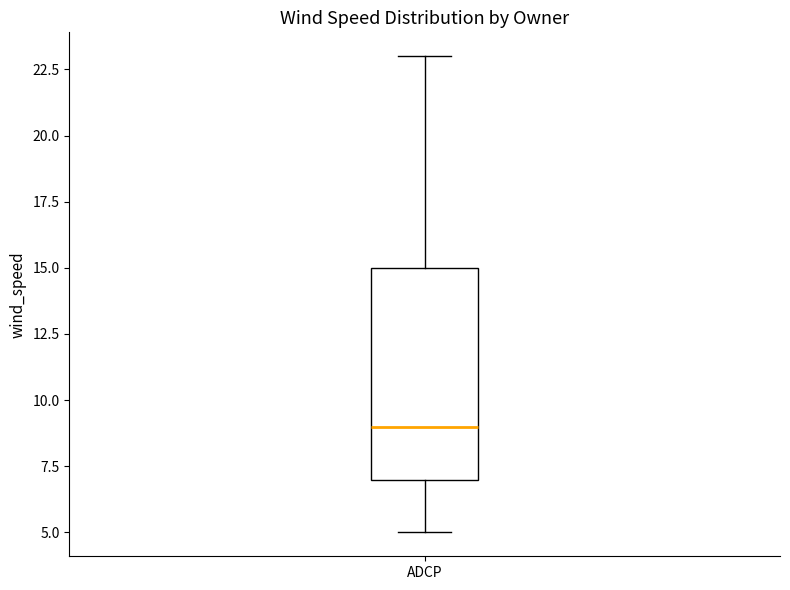

Read this box plot against the y-axis: the position of the median line, the range covered by the box, and the ends of both whiskers. The values are not printed on the chart, so give them approximately, as read against the axis.

median 9, box 7 to 15, whiskers 5 to 23